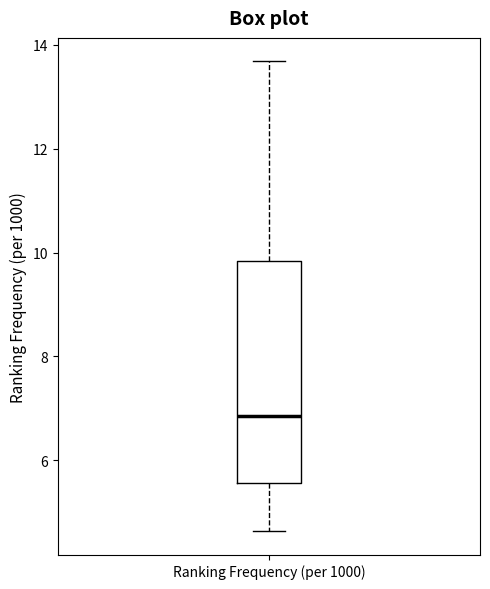

Transcribe this box plot: give where the median line is, the range the box spans, and where the two whiskers end, as read against the y-axis. The values are not printed on the chart, so give them approximately, as read against the axis.

median 6.8, box 5.6 to 9.8, whiskers 4.6 to 13.6